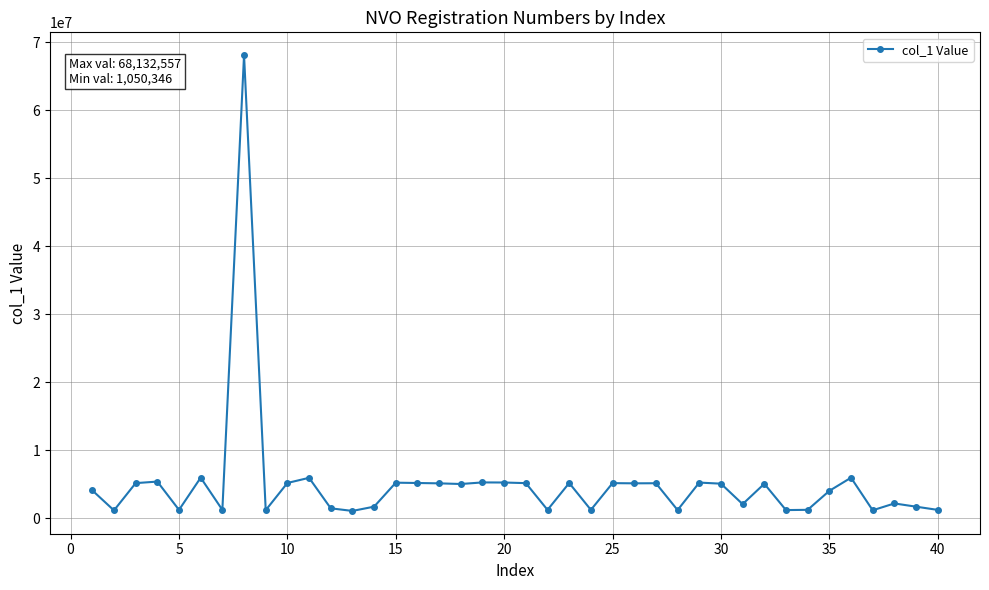

What is the difference between the second highest and second lowest values?

4816930